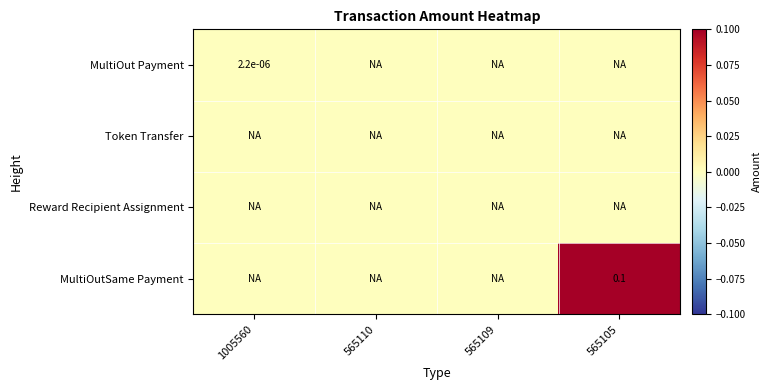

At which category is the sum across all series the highest?

565105